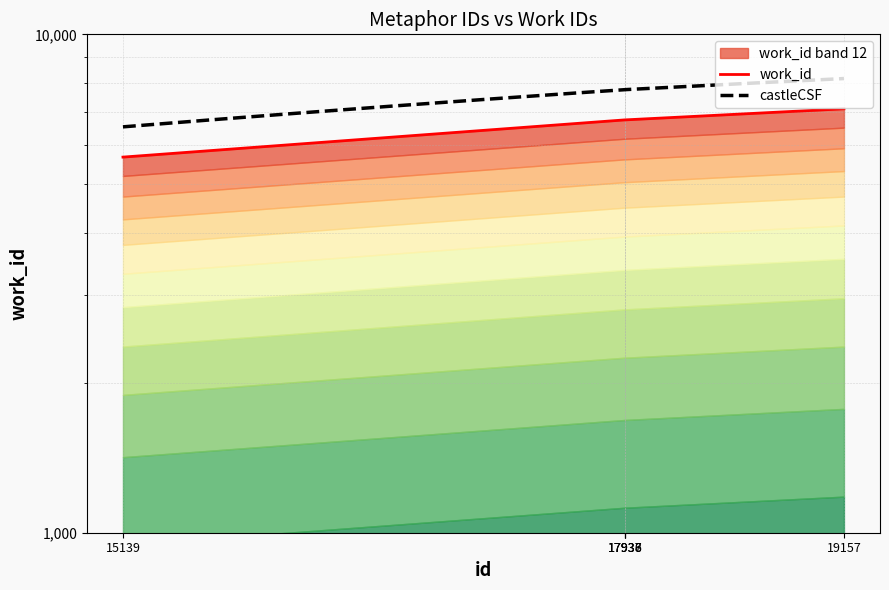

True or false: the data shows 9407 at 15139.

False